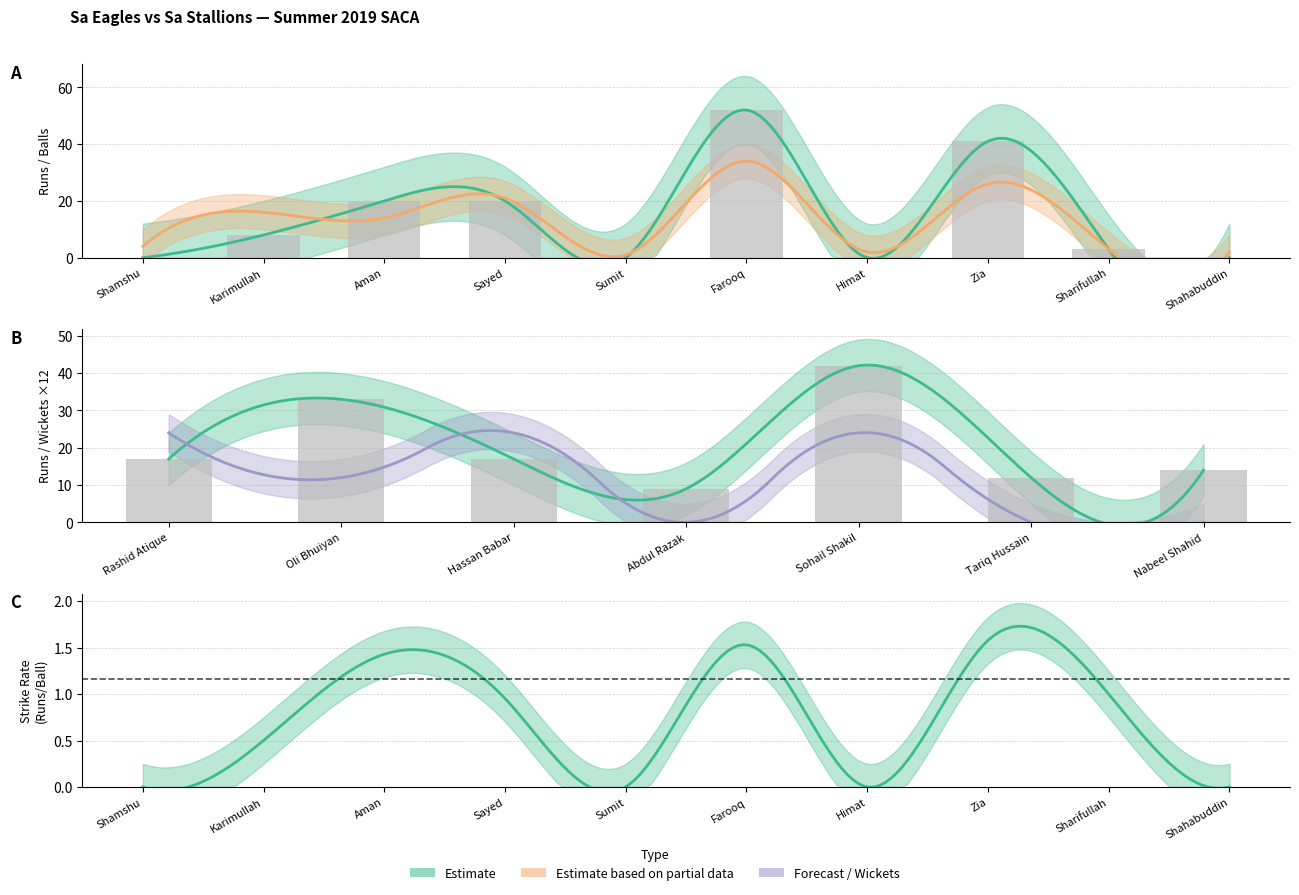

Between Himat and Aman, which is larger?

Aman